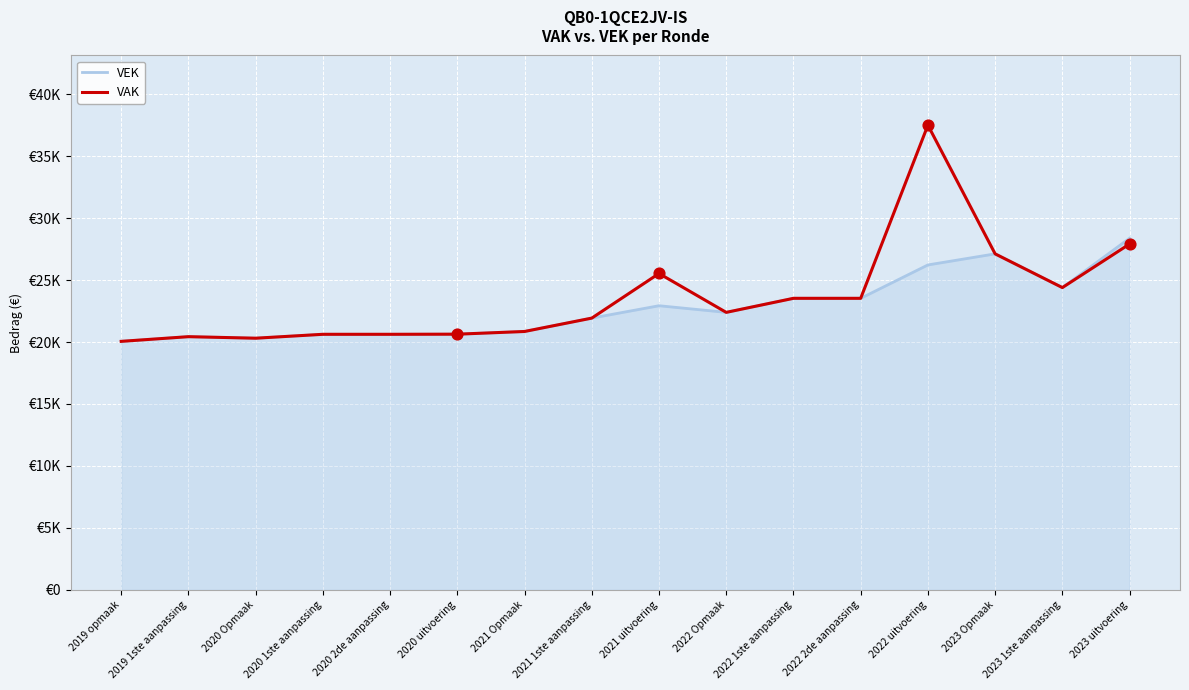

Which series has the largest total across all categories?

VAK